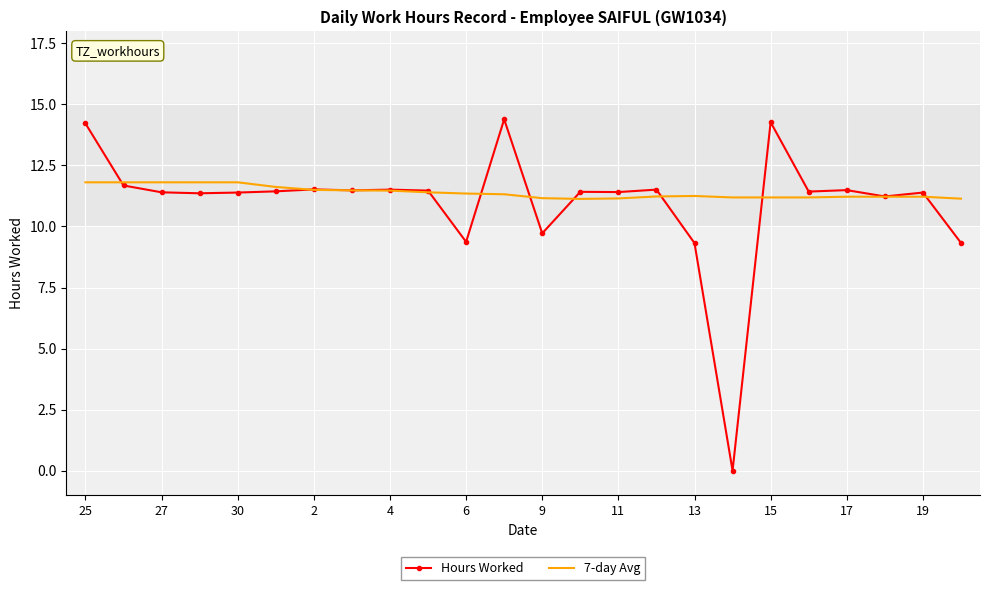

Which series has the largest range (max minus min)?

Hours Worked